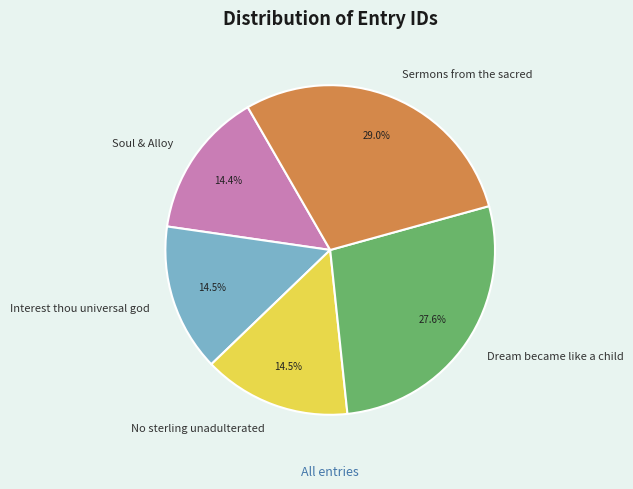

What percentage do Dream became like a child and No sterling unadulterated together represent?

42.1%